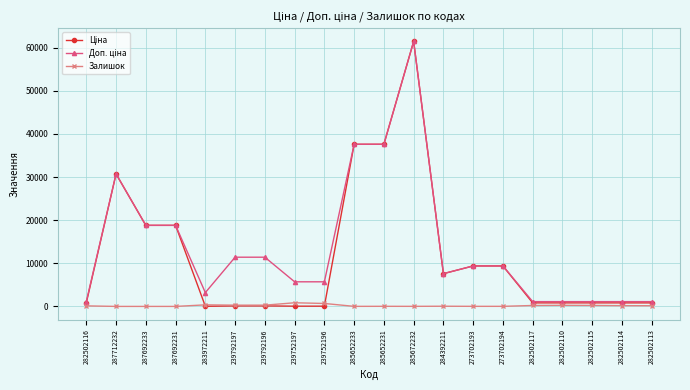

What position from the right is 285672232?

9